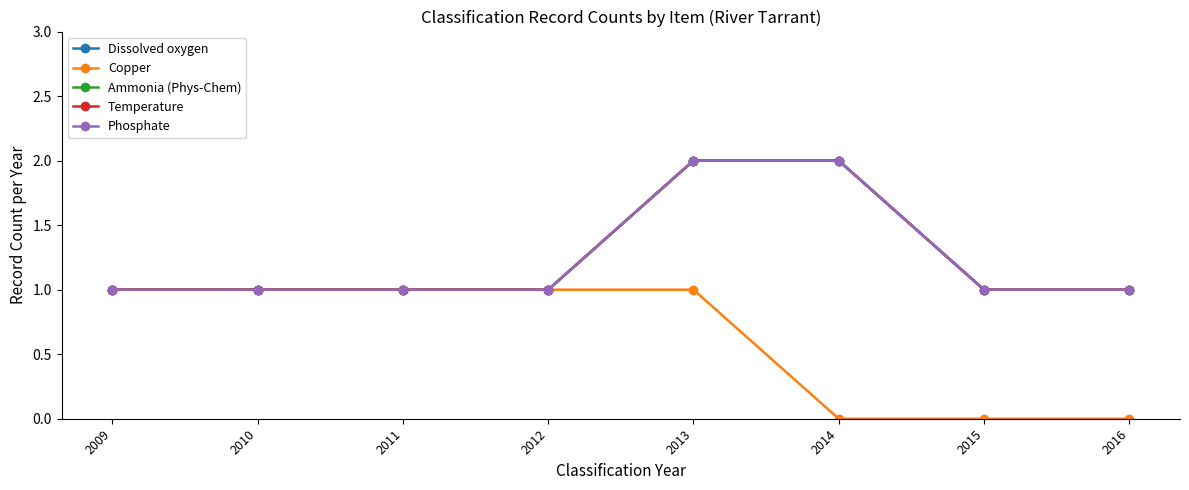

Which series has the largest total across all categories?

Dissolved oxygen